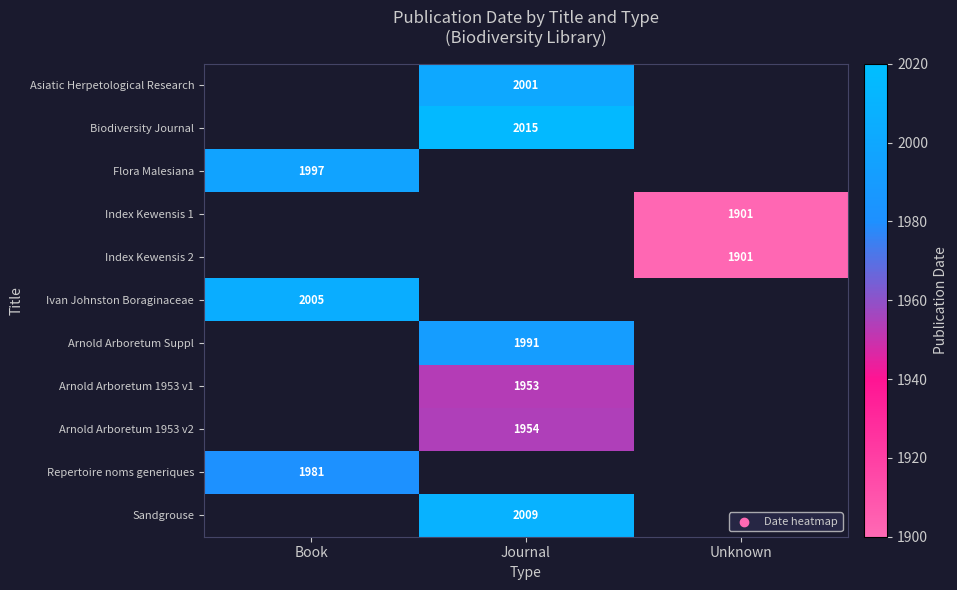

How many data points does each series have?

3